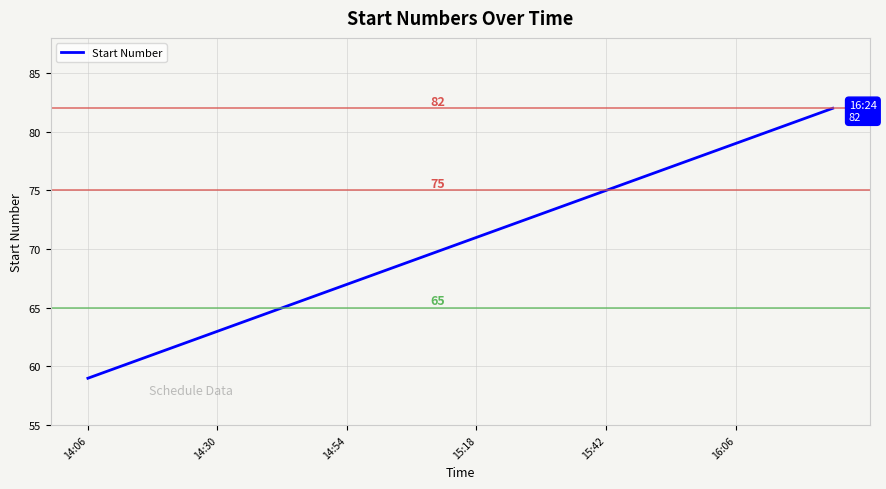

What is the smallest value displayed?

59